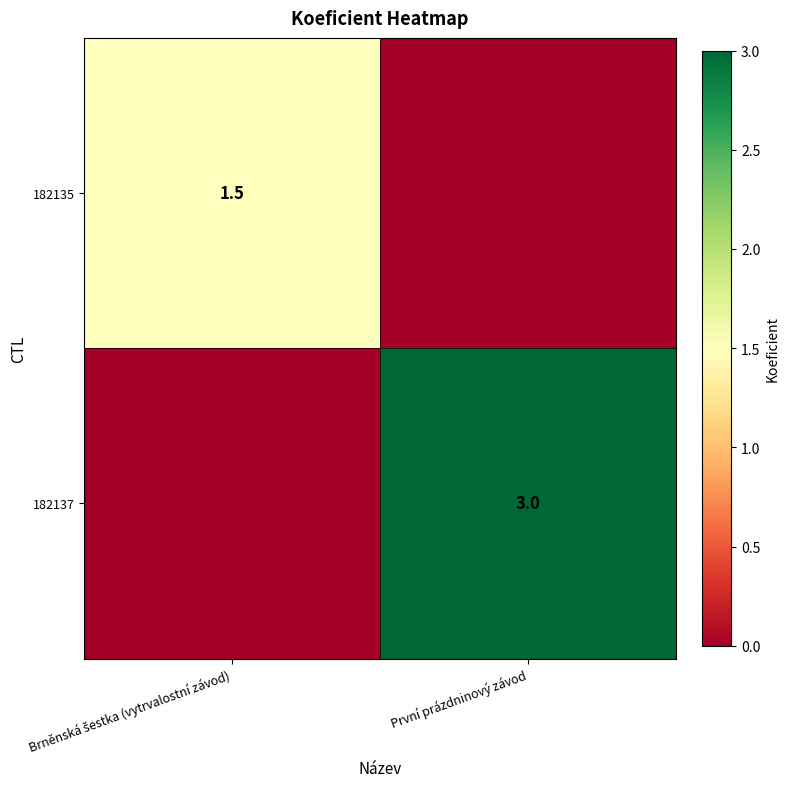

The value of 182137 at První prázdninový závod is 0.8. True or false?

False